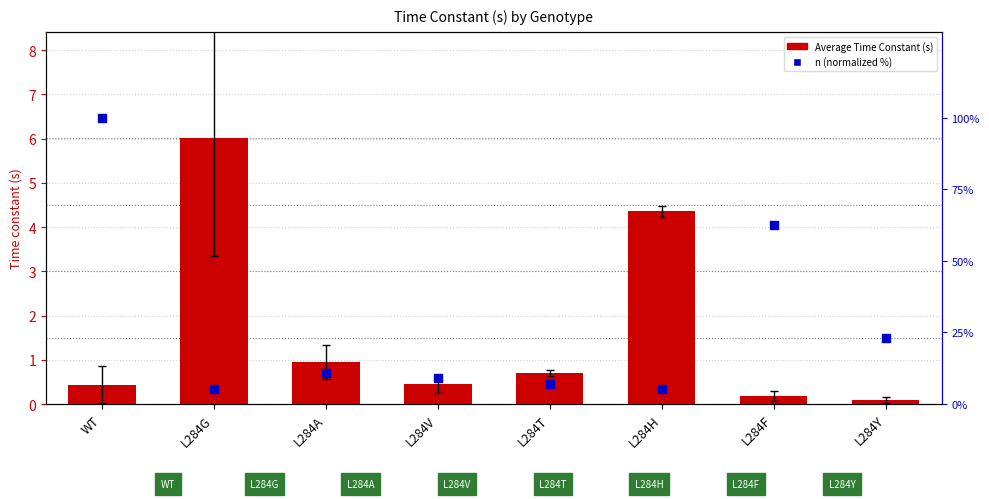

Which series contains the lowest Y value?

Average Time Constant (s)